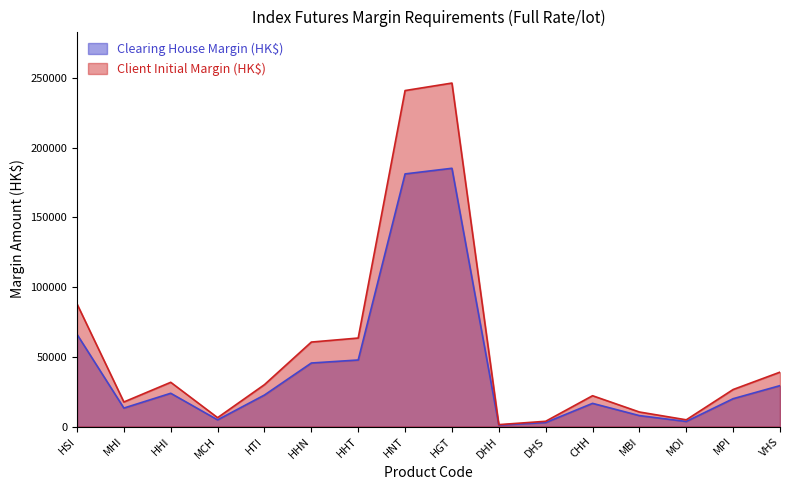

What is the sum of all Clearing House Margin (HK$) values?

671600